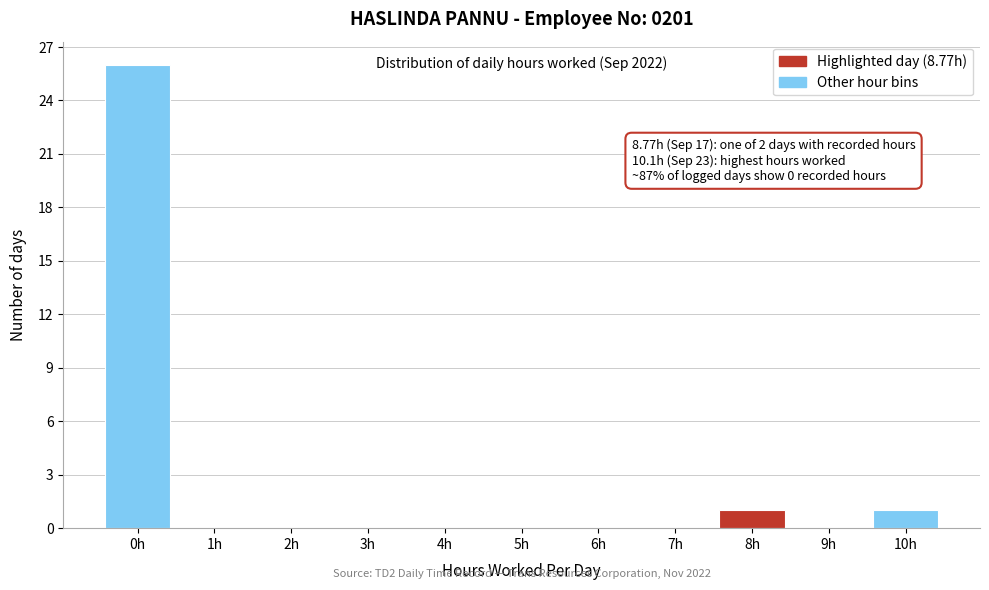

Reading right to left, extract all data points from this chart.

10h=1	9h=0	8h=1	7h=0	6h=0	5h=0	4h=0	3h=0	2h=0	1h=0	0h=26